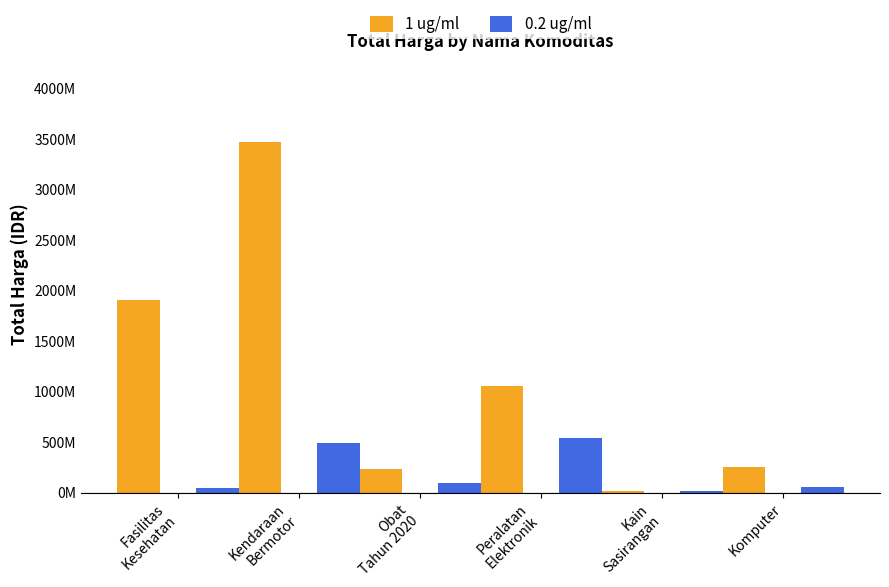

Does the chart contain stacked bars?

No